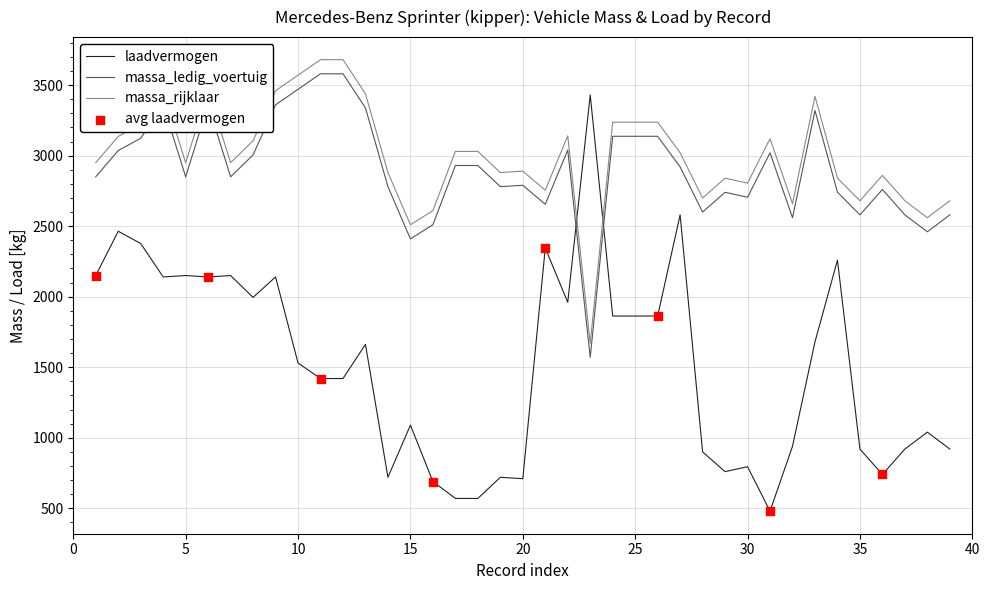

Which series has the widest spread of values?

laadvermogen